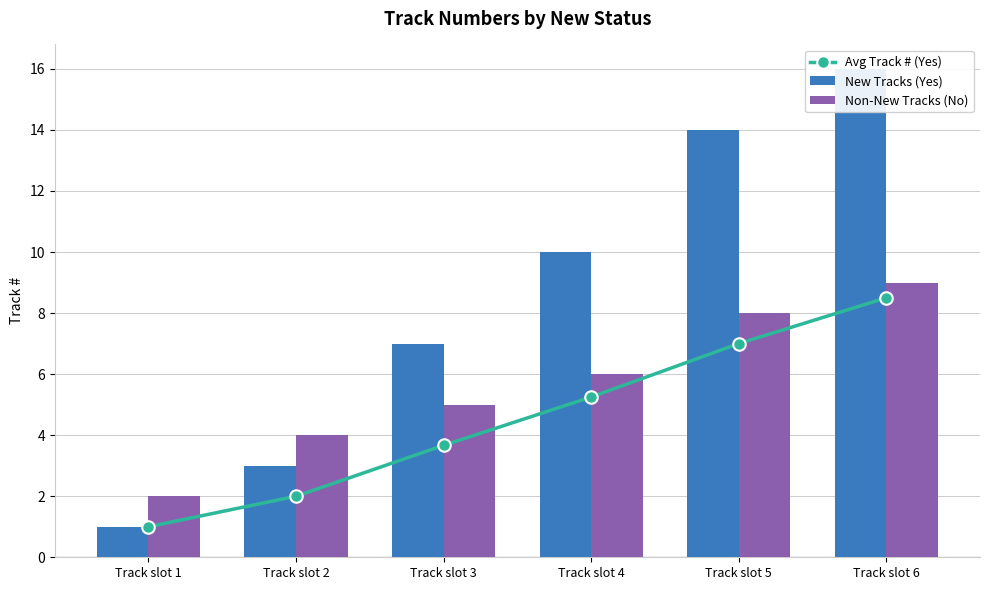

Rank the categories by New Tracks (Yes) value from lowest to highest.

Track slot 1, Track slot 2, Track slot 3, Track slot 4, Track slot 5, Track slot 6